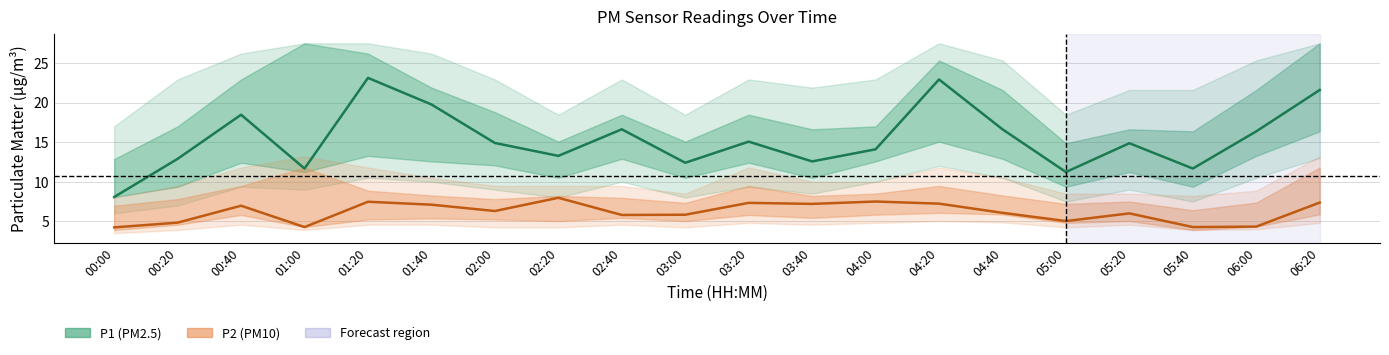

What is the minimum value shown in the chart?

4.2